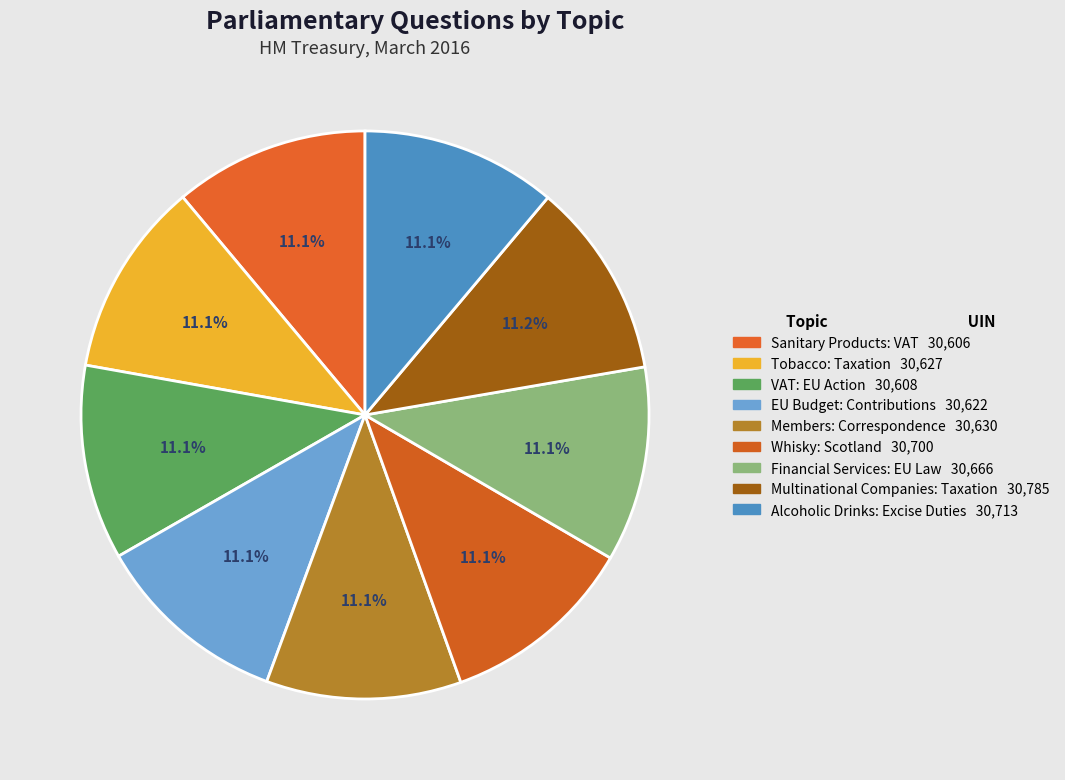

Count the number of slices in the pie.

9